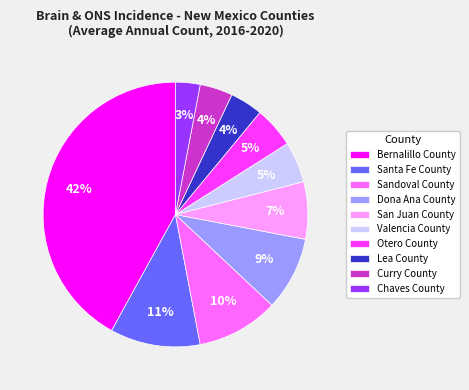

Does any single category account for the majority?

No